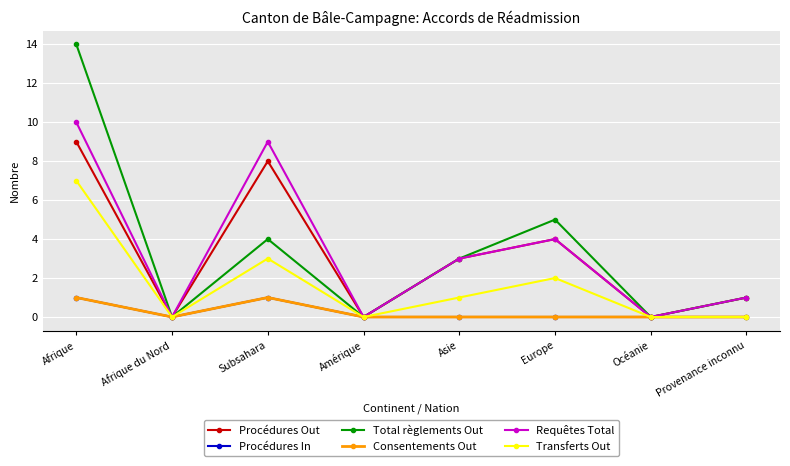

In Procédures Out, how many points are lower than both neighbors (excluding endpoints)?

3